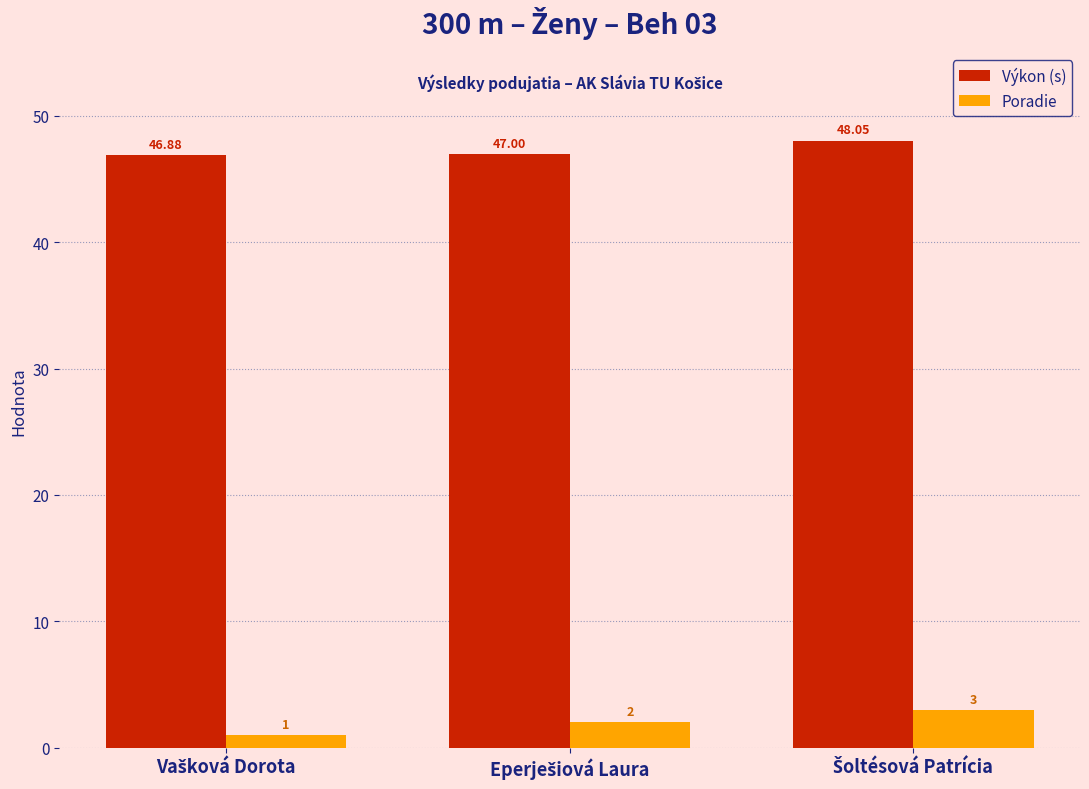

What is the difference between the maximum and minimum values in the Poradie series?

2.0